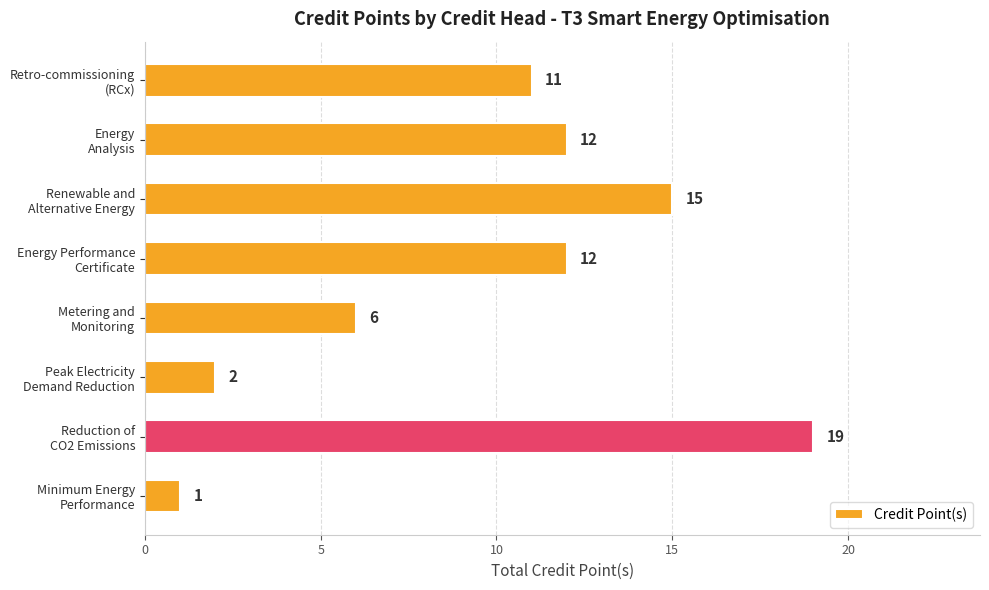

Are the bars grouped side by side (vs. stacked)?

No